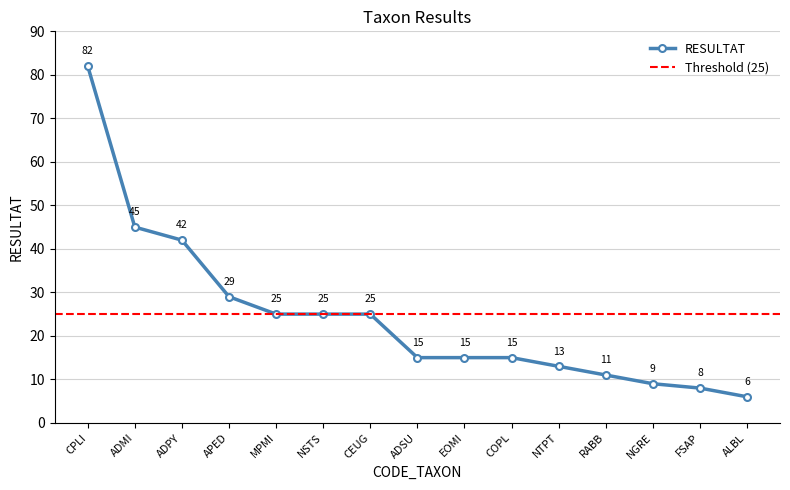

How many lines are shown in the chart?

1